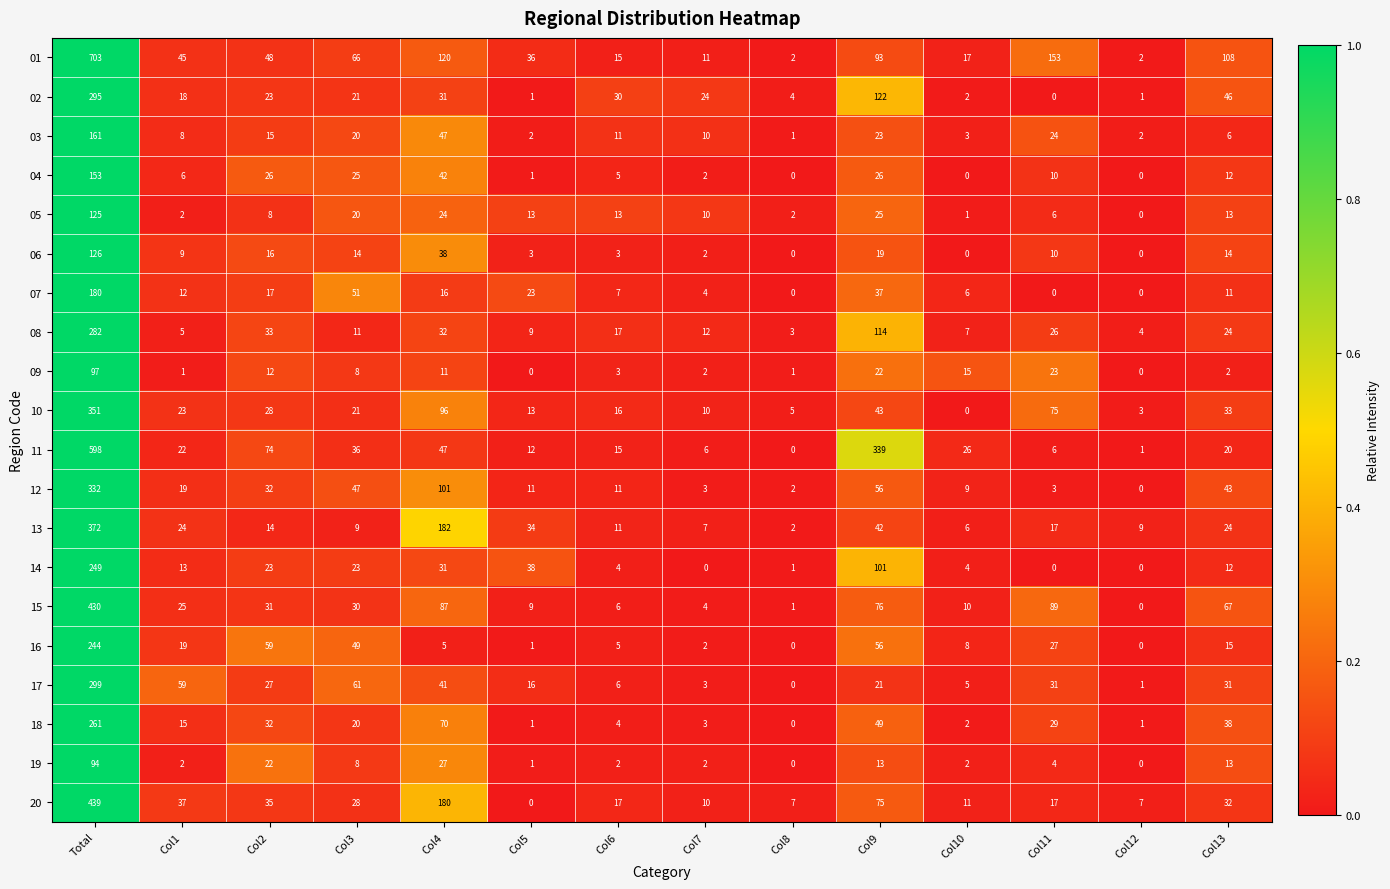

At how many categories does at least one series exceed 0?

14